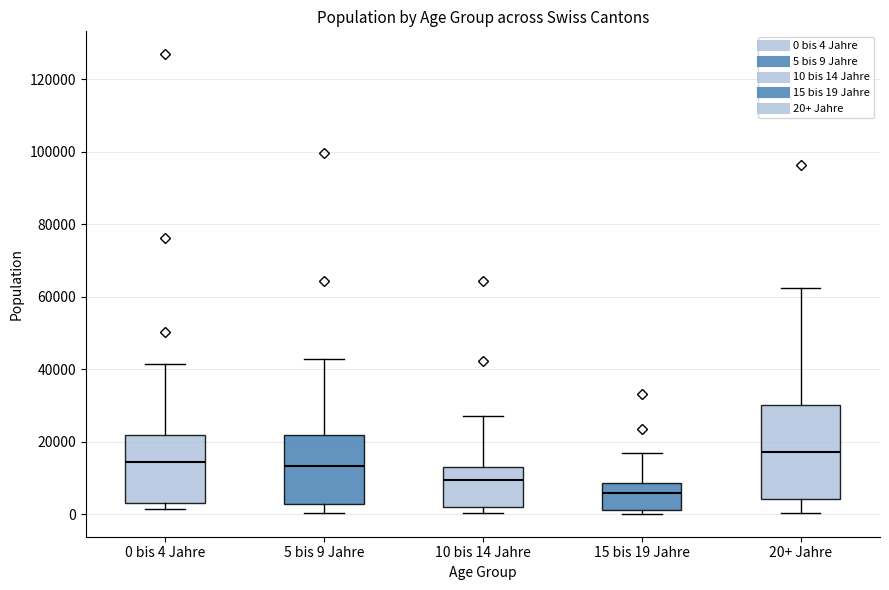

Which box is the tallest, from its lower edge to its upper edge?

20+ Jahre